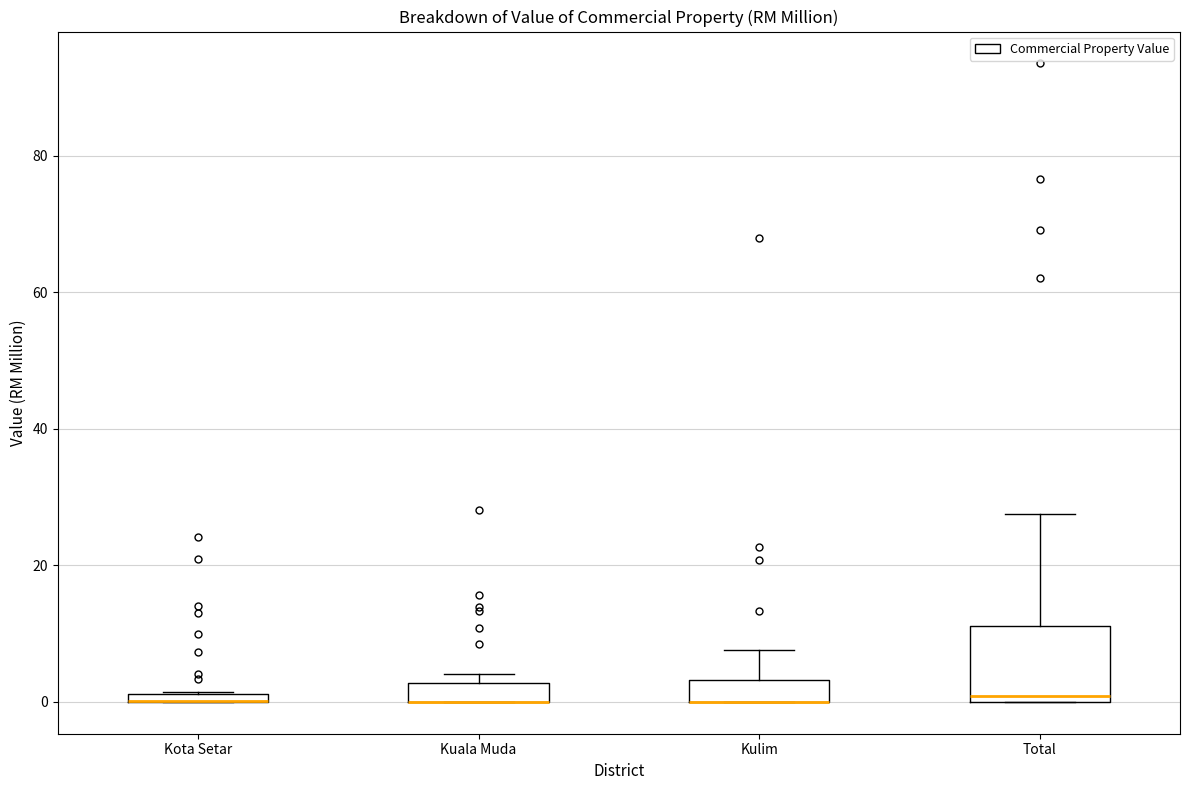

Where is the lower edge of the box for Kuala Muda on the y-axis? The values are not printed on the chart, so give them approximately, as read against the axis.

0